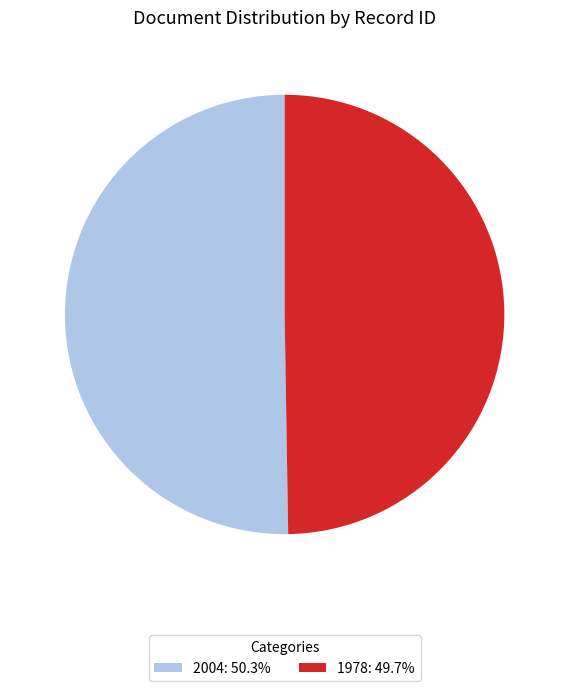

True or false: 1978 accounts for 50% of the total.

True